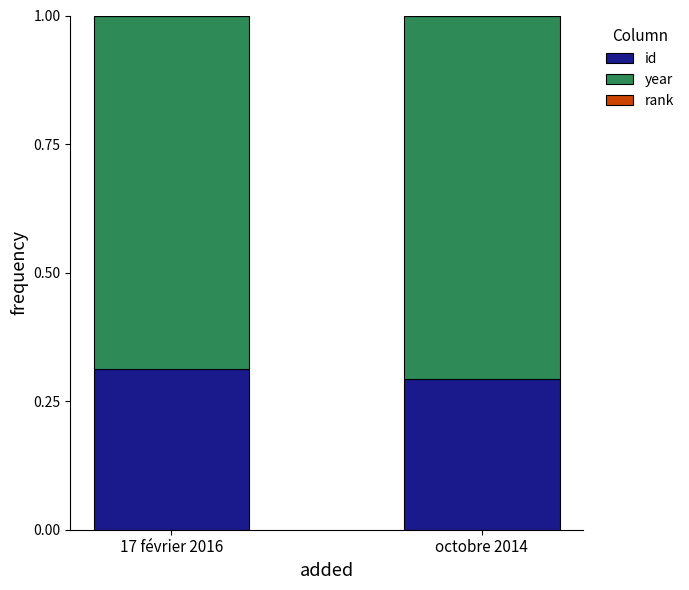

The value of id at octobre 2014 is 0.4. True or false?

False